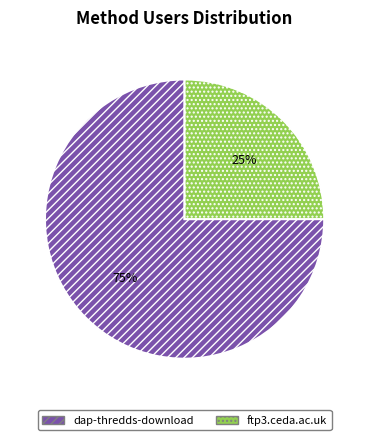

To the nearest percent, what is the combined percentage of dap-thredds-download and ftp3.ceda.ac.uk?

100%